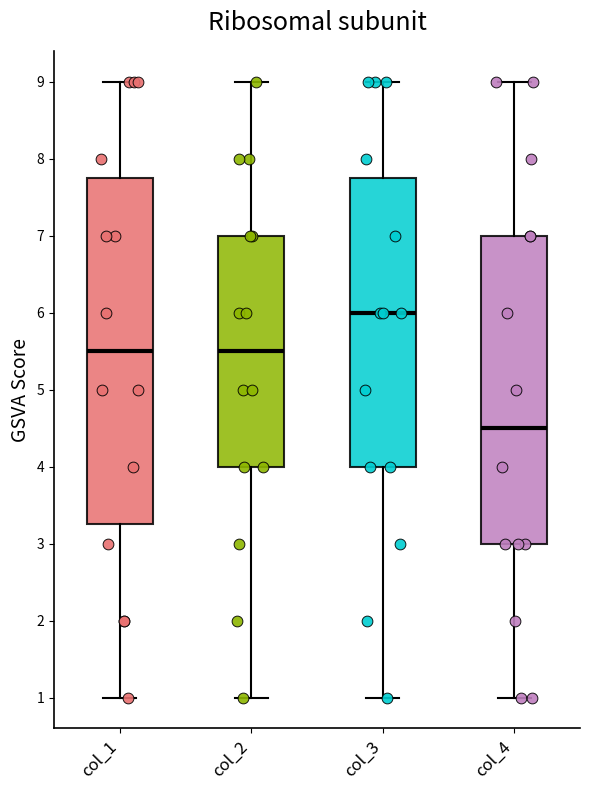

Which box's median line is the highest?

col_3